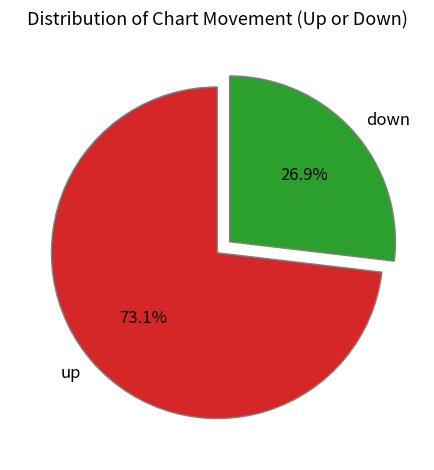

To the nearest percent, what is the average slice percentage?

50%